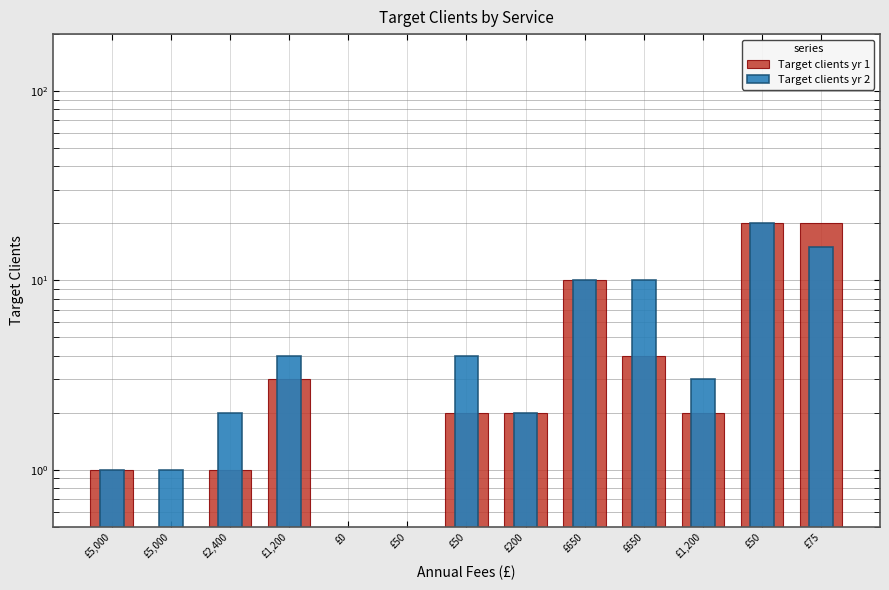

What is the spread (max minus min) of values at £1,200?

1